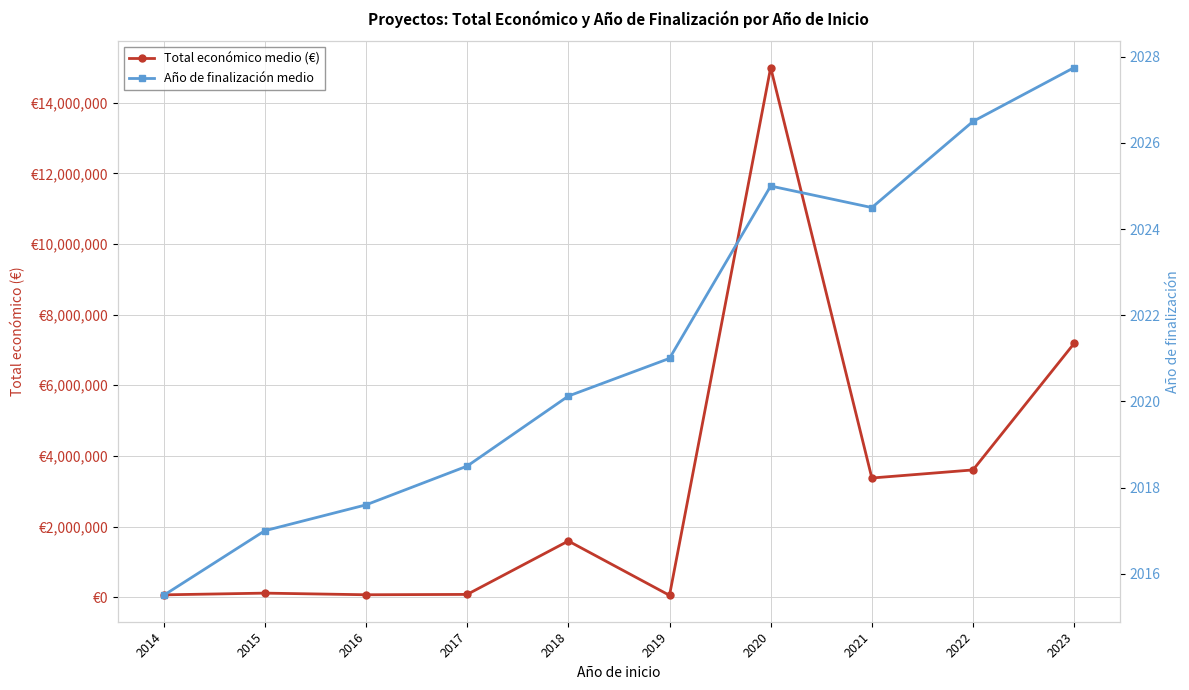

Read the Año de finalización medio value at 2019.

2021.0